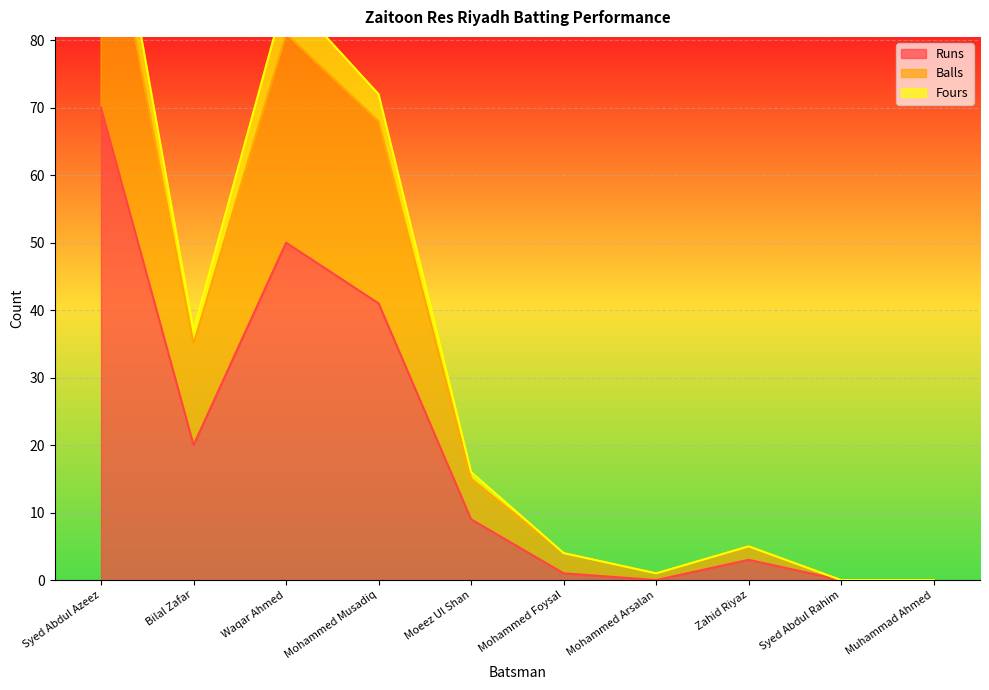

What is the label of the 1st point from the left?

Syed Abdul Azeez